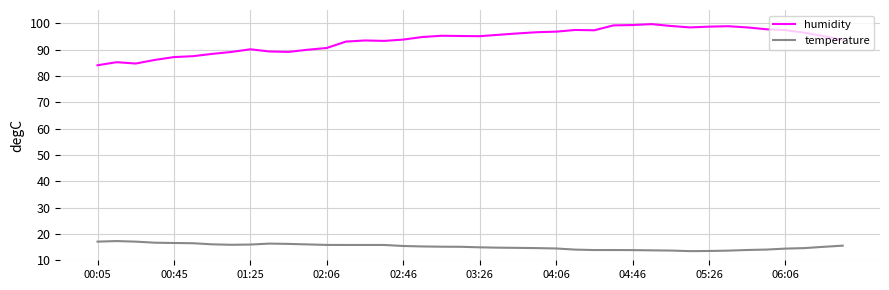

List the series in order of their overall mean, highest first.

humidity, temperature